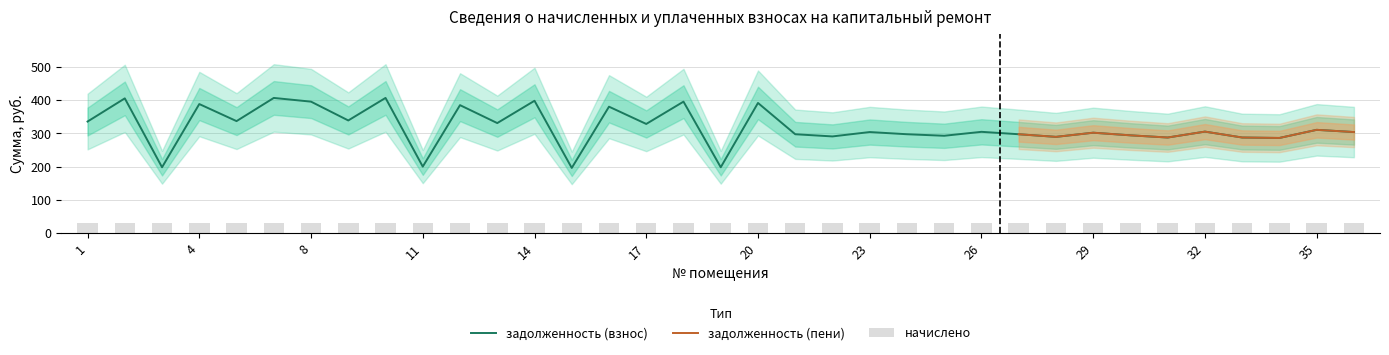

Where is задолженность (взнос) nearest to the value 301?

29